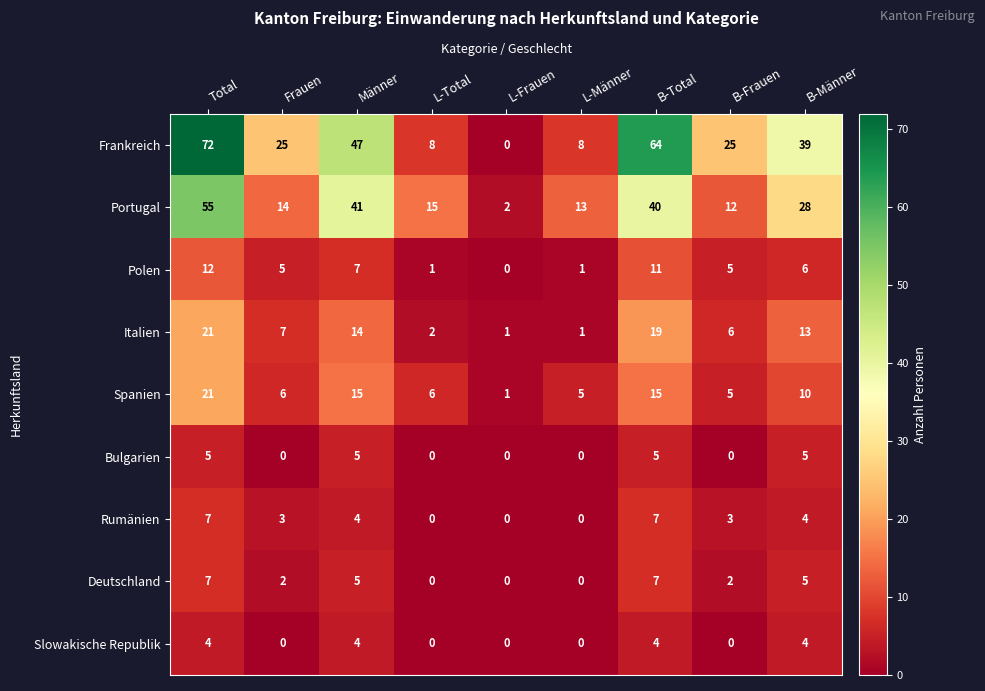

At which label does Polen first exceed 5?

Total